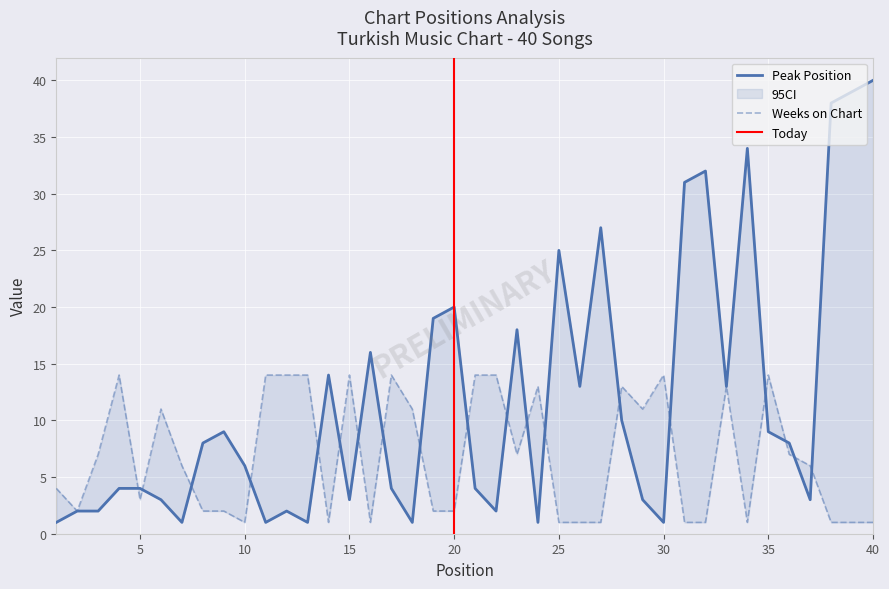

The value of Peak Position at 12 is 2. True or false?

True